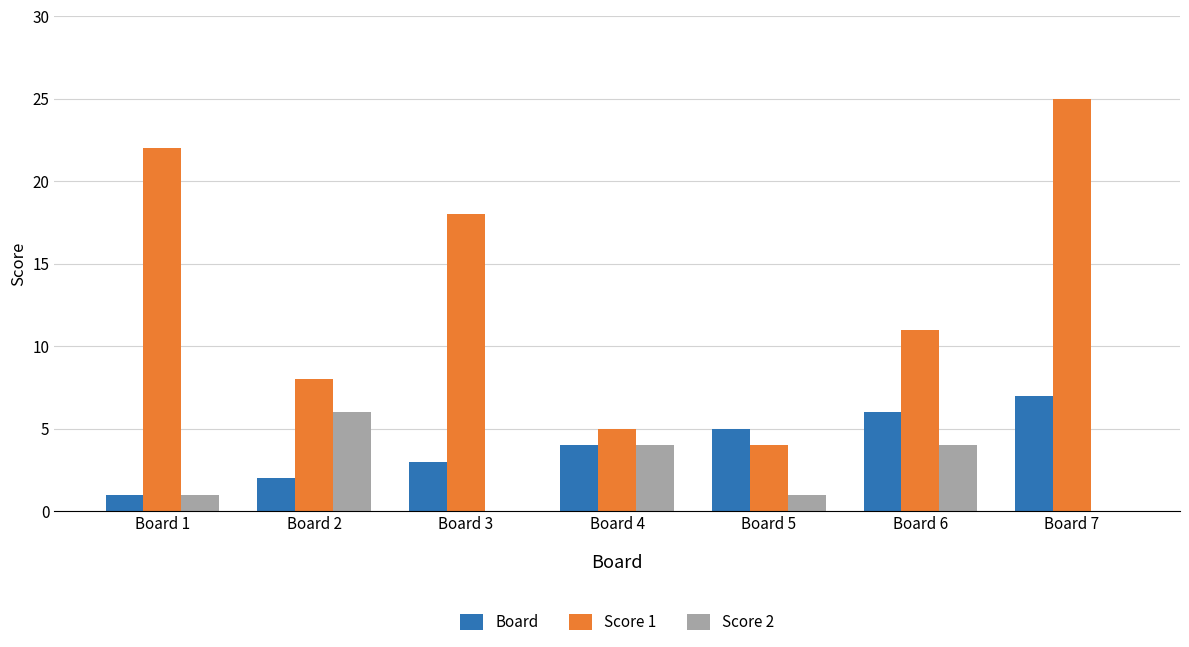

What is the sum of all Board values?

28